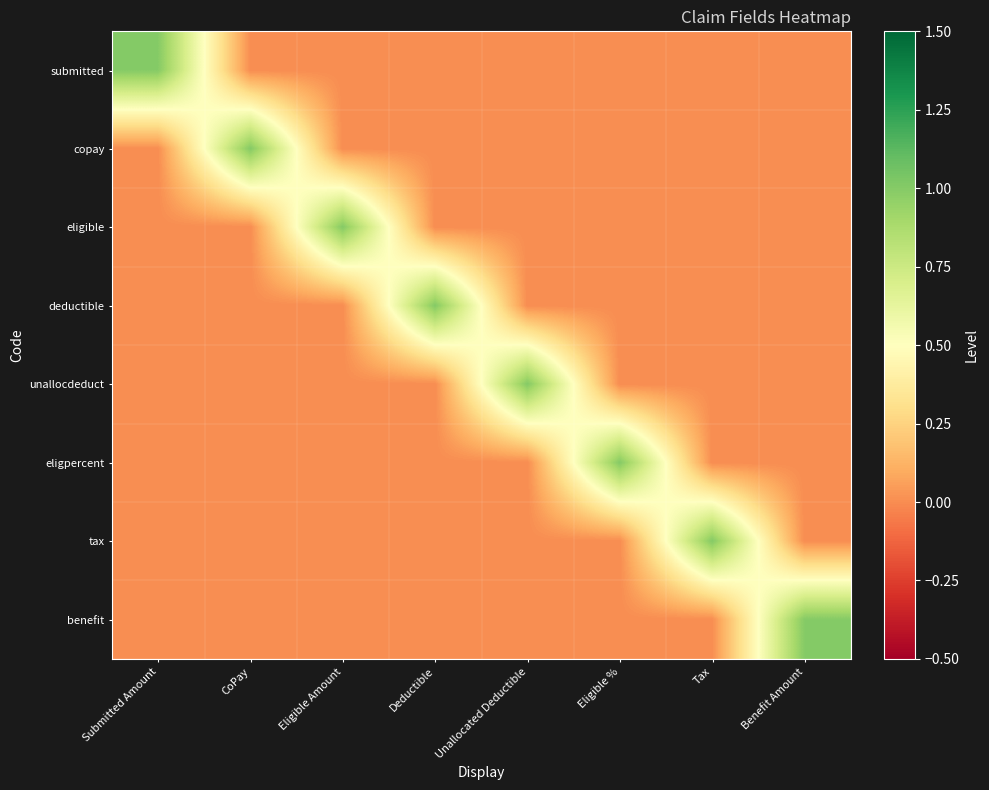

At Deductible, list the series in order from smallest to largest.

submitted, copay, eligible, unallocdeduct, eligpercent, tax, benefit, deductible